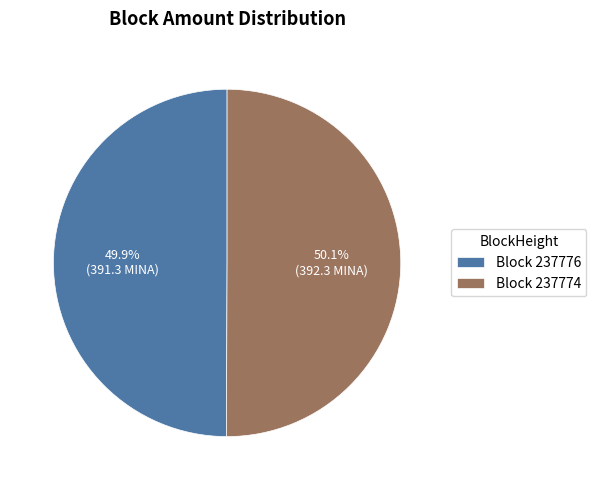

What is the ratio of the value at Block 237776 to the value at Block 237774?

1.0